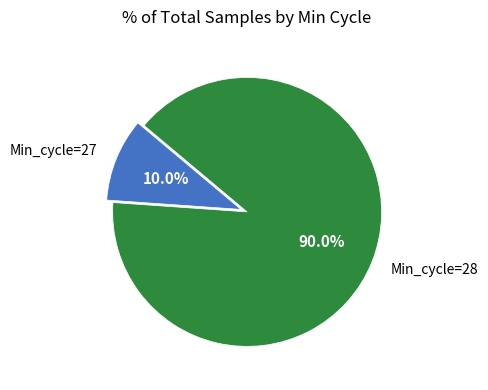

How much of the chart is everything except Min_cycle=27?

90.0%